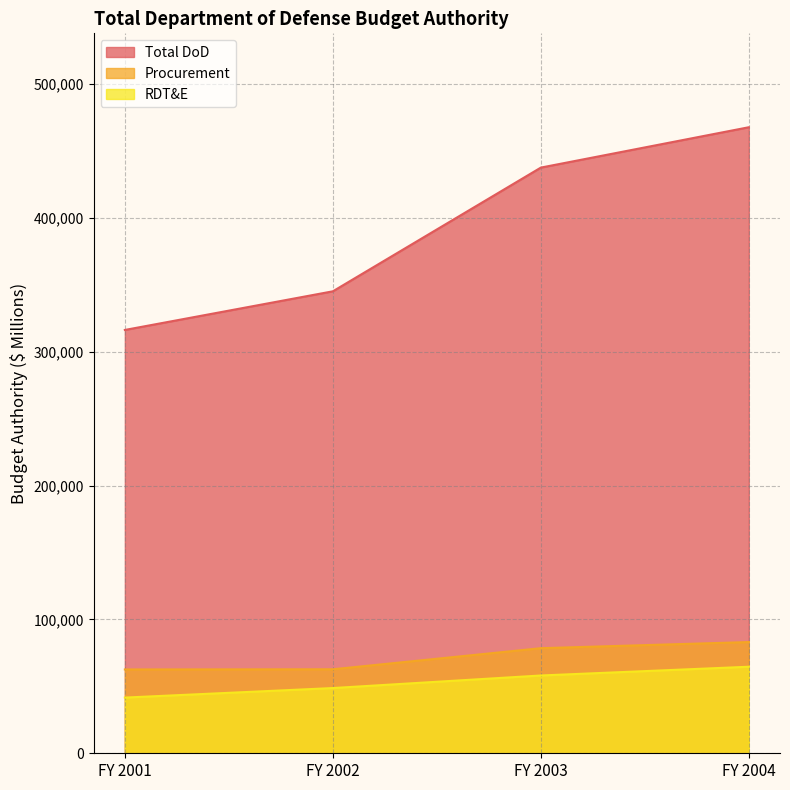

True or false: Total DoD and RDT&E intersect in this chart.

False